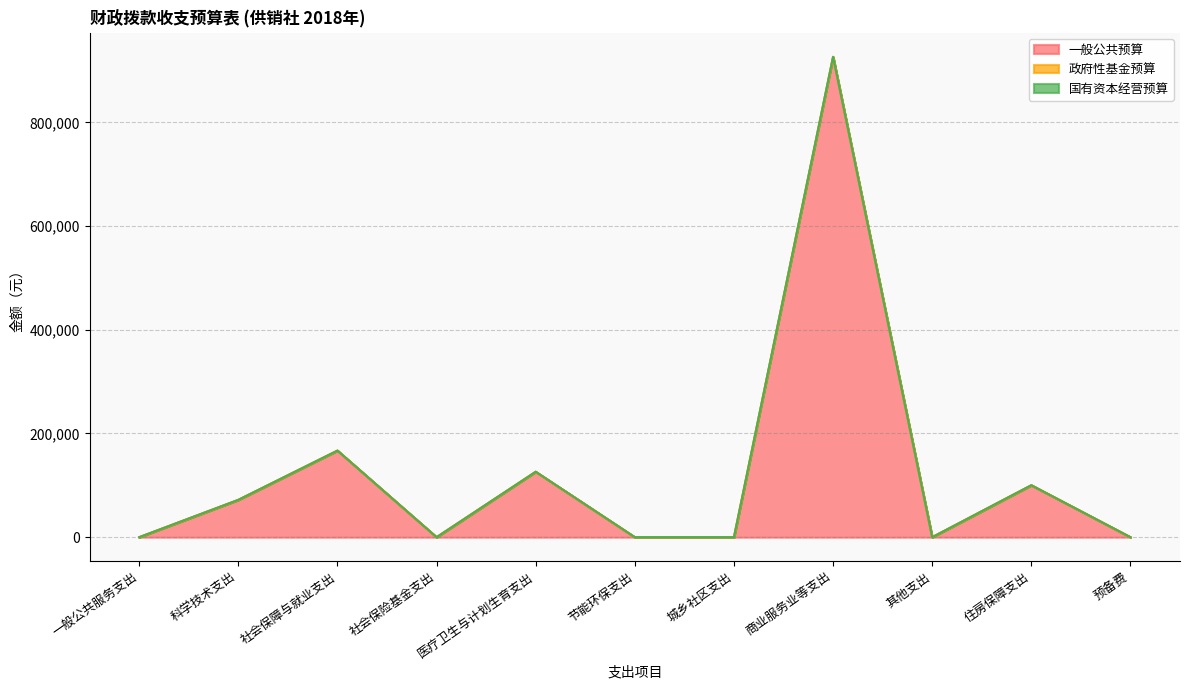

True or false: 政府性基金预算 and 国有资本经营预算 intersect in this chart.

False